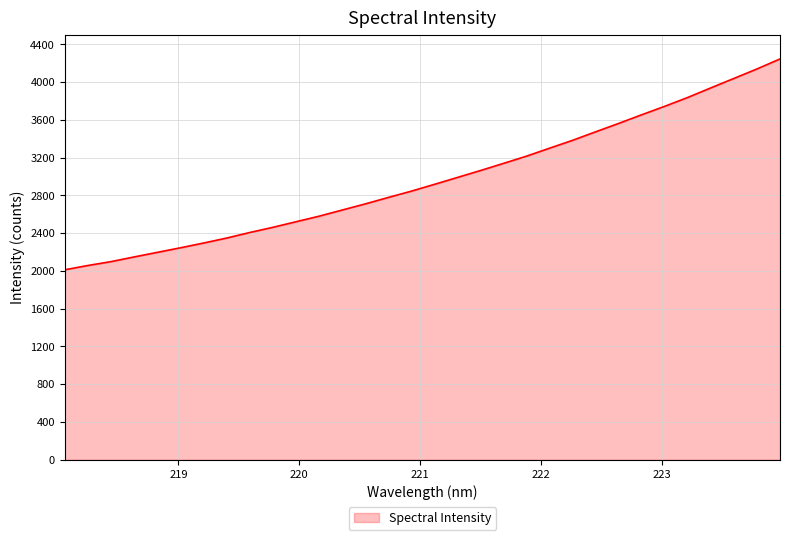

What is the difference between the maximum and minimum values?

2232.9